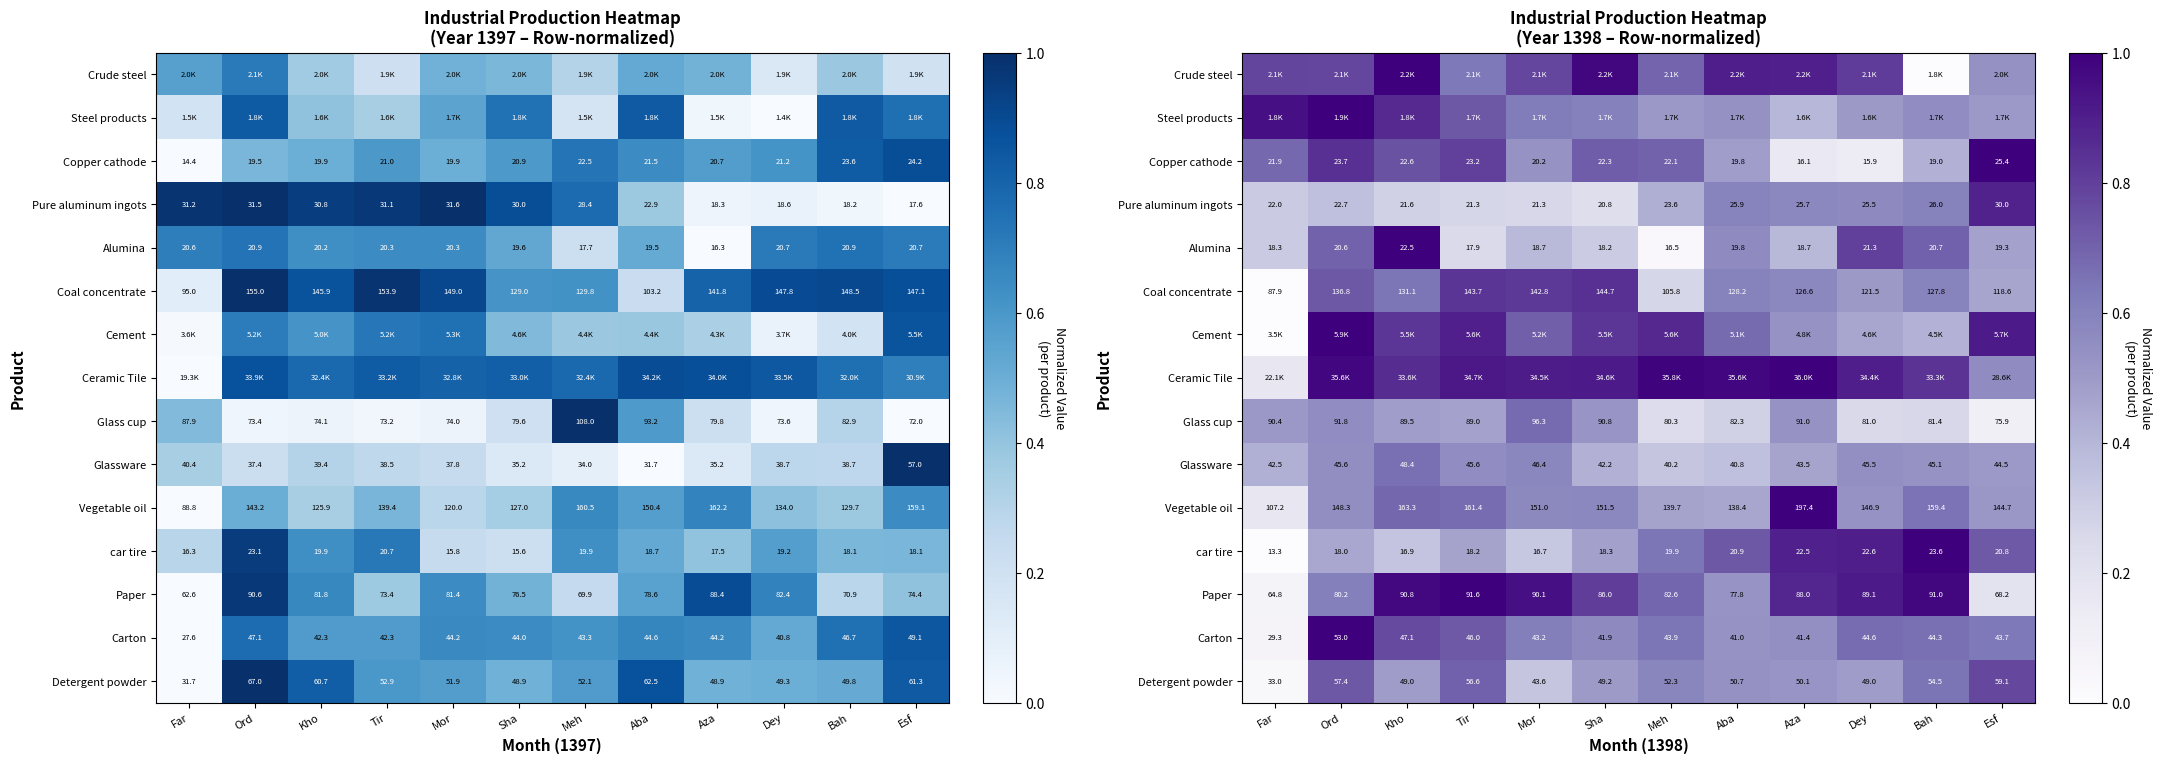

The value of Alumina at Aba is 0.6. True or false?

True